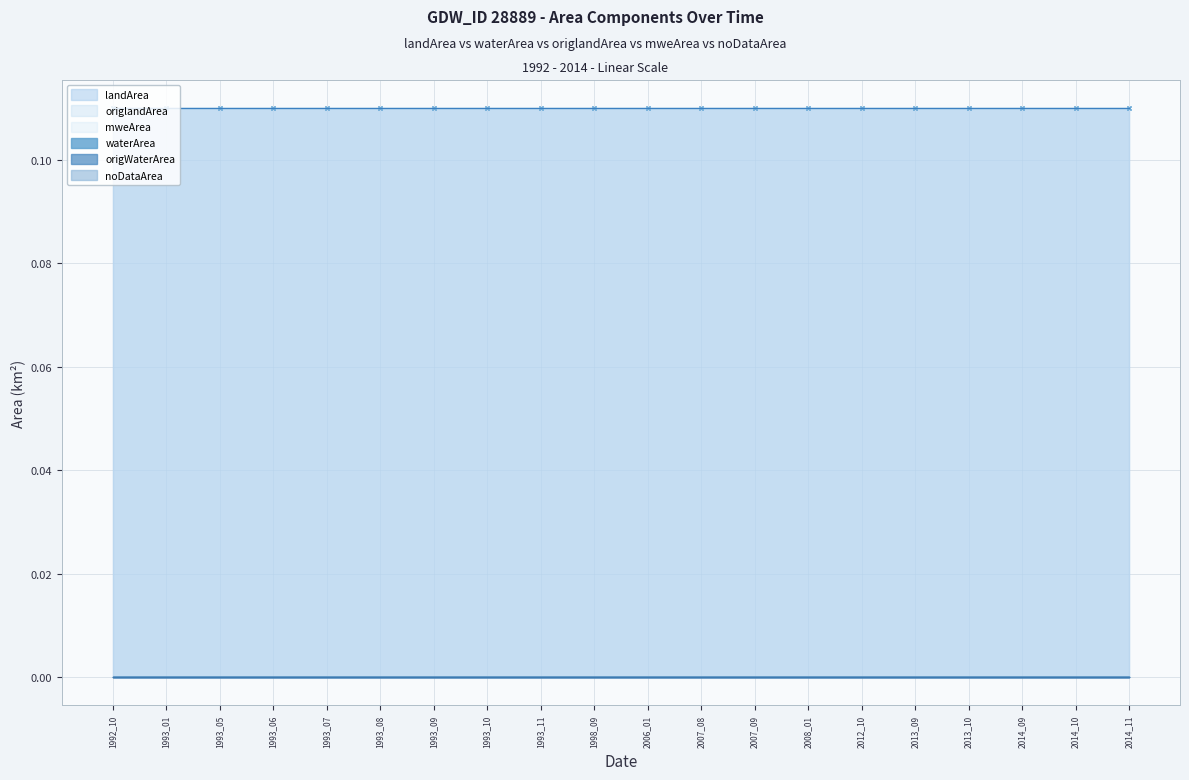

The origlandArea series shows 0.1 at 2012_10. True or false?

True